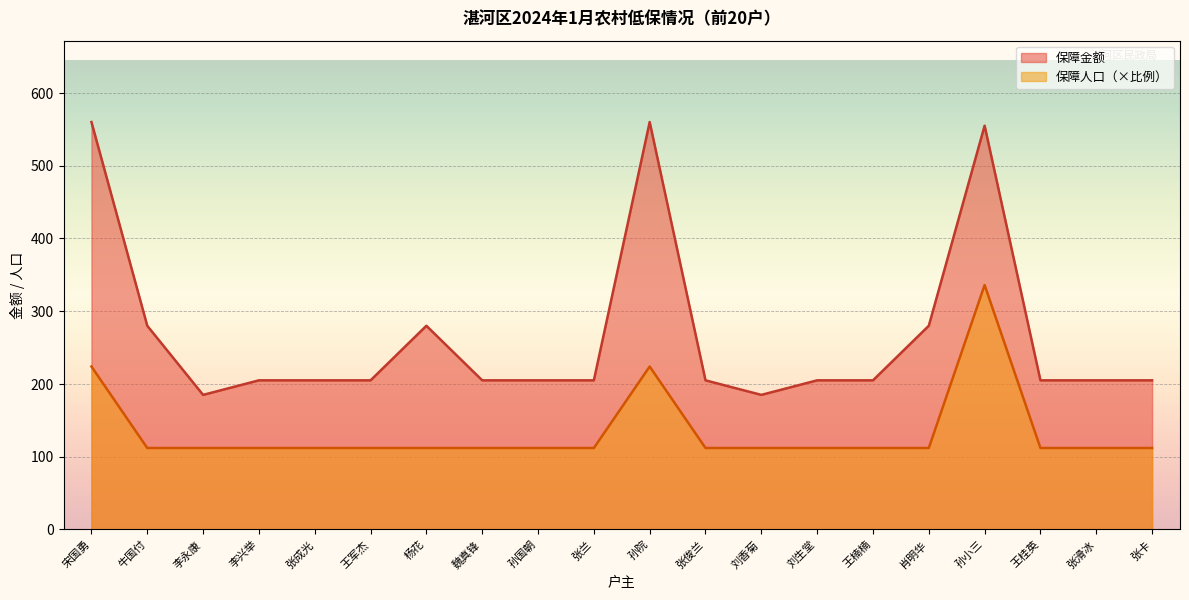

List the labels in order of 保障人口 value, smallest first.

牛国付, 李永康, 李兴举, 张成光, 王军杰, 杨花, 魏真锋, 孙国朝, 张兰, 张俊兰, 刘香菊, 刘生堂, 王楠楠, 肖明华, 王桂英, 张滑冰, 张卡, 宋国勇, 孙院, 孙小三